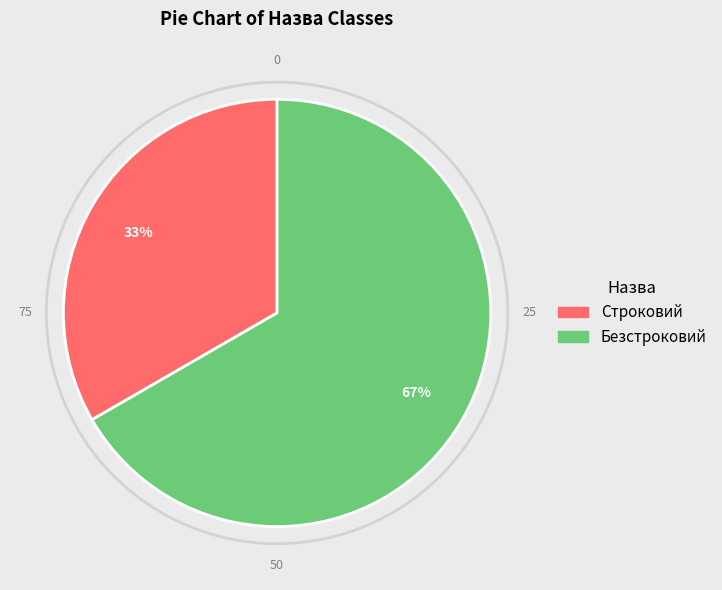

Is it true that Безстроковий is 67% of the pie?

True